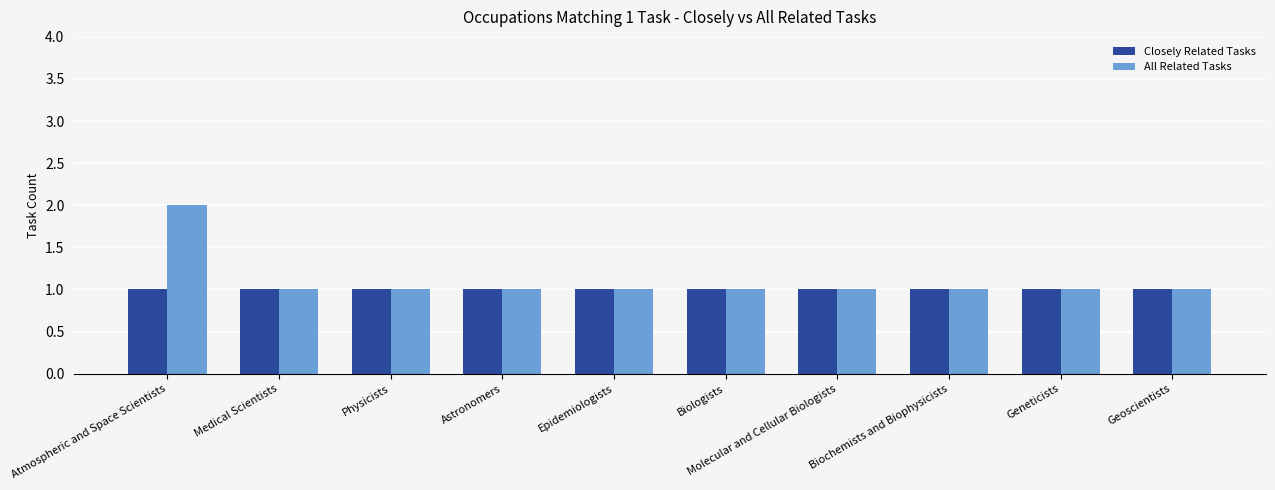

What is the average value of the Closely Related Tasks series?

1